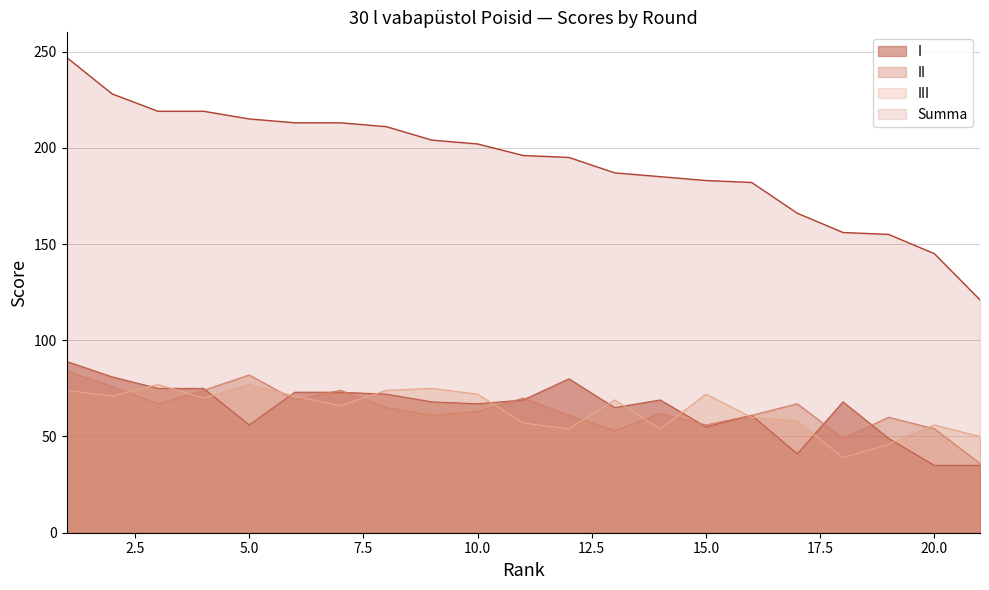

At which label does Summa reach its peak?

1